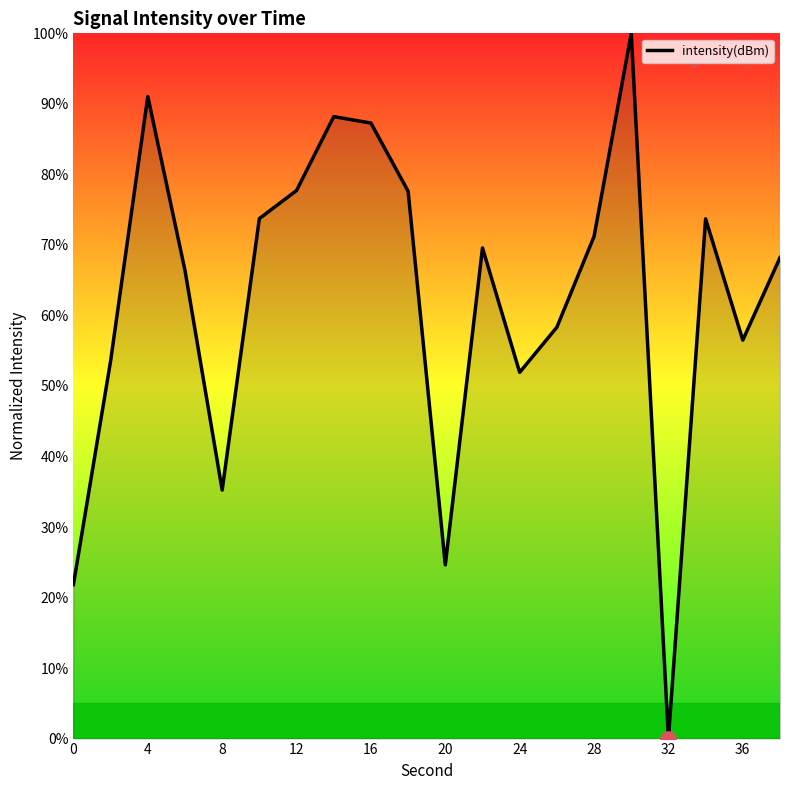

What is the difference between the maximum and minimum values?

100.0